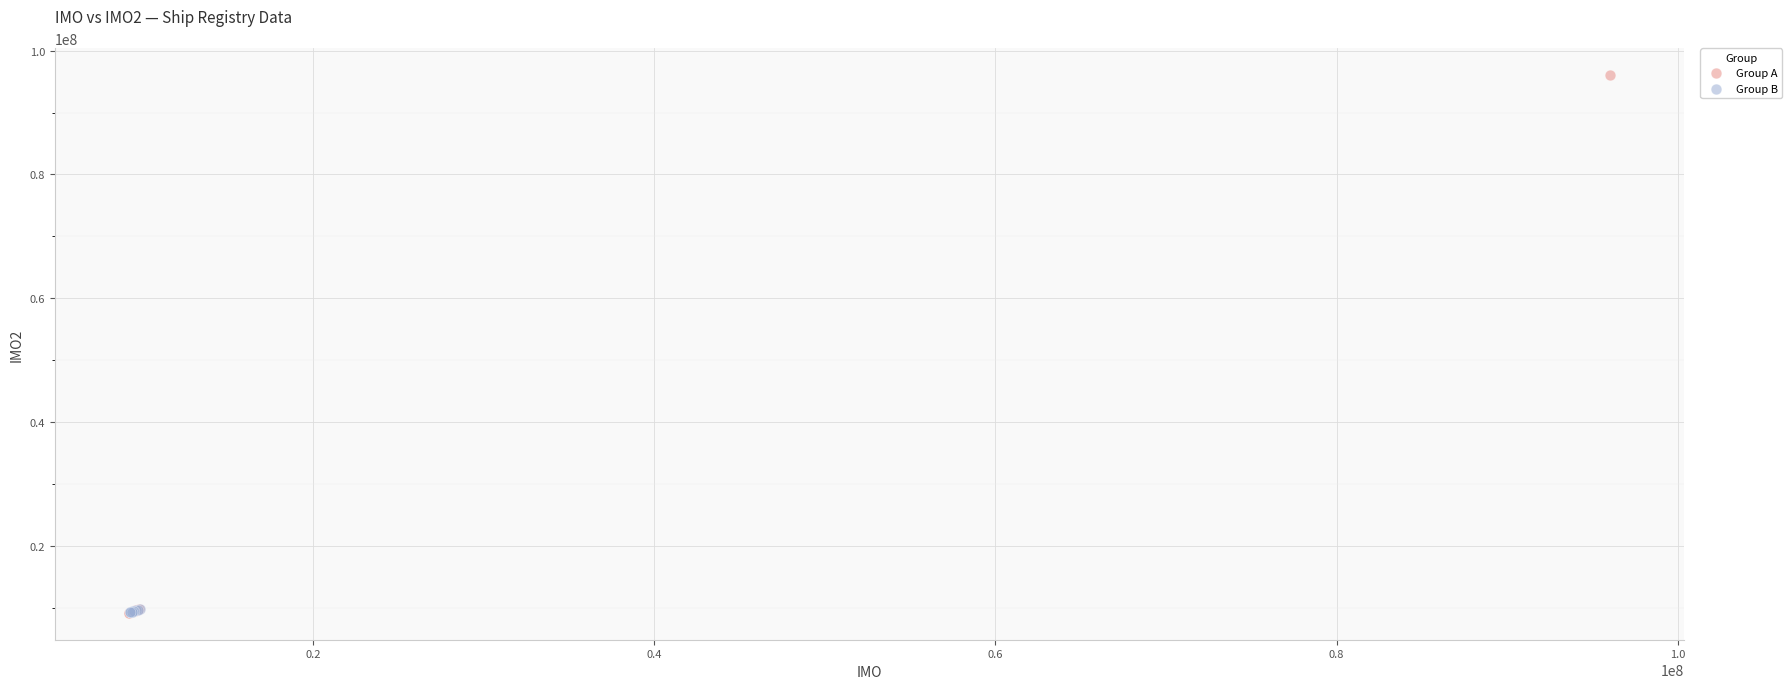

What are all the series names shown in the legend?

Group A, Group B